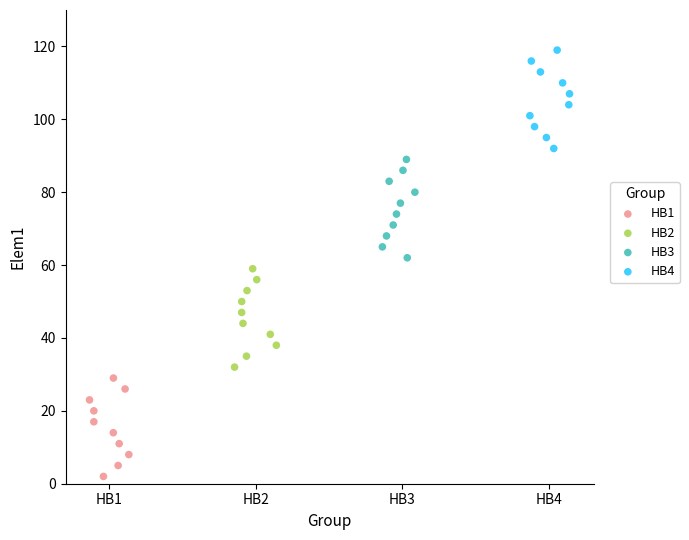

Which series reaches the maximum Y coordinate?

HB4